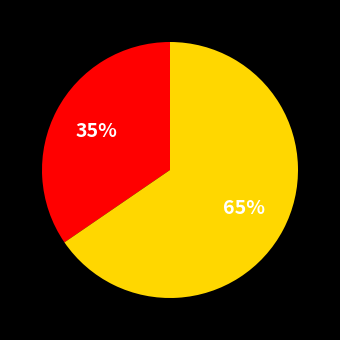

How many segments does this pie chart have?

2